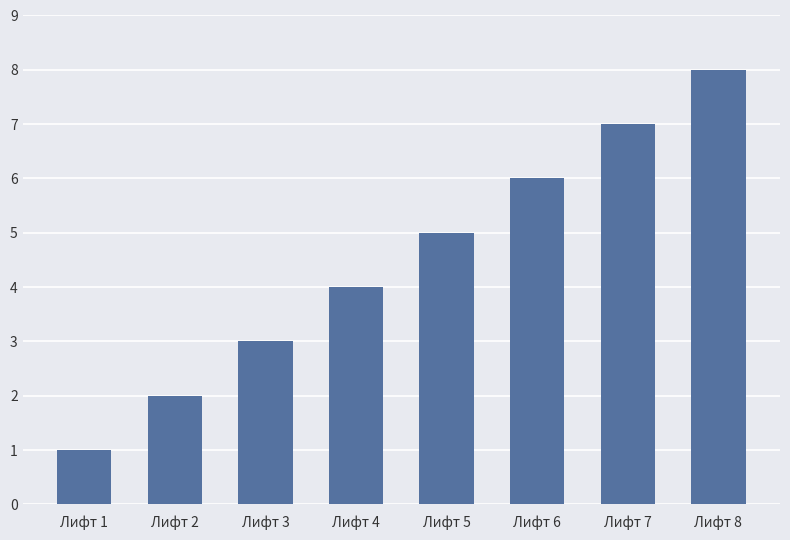

How many distinct data groups are displayed?

1